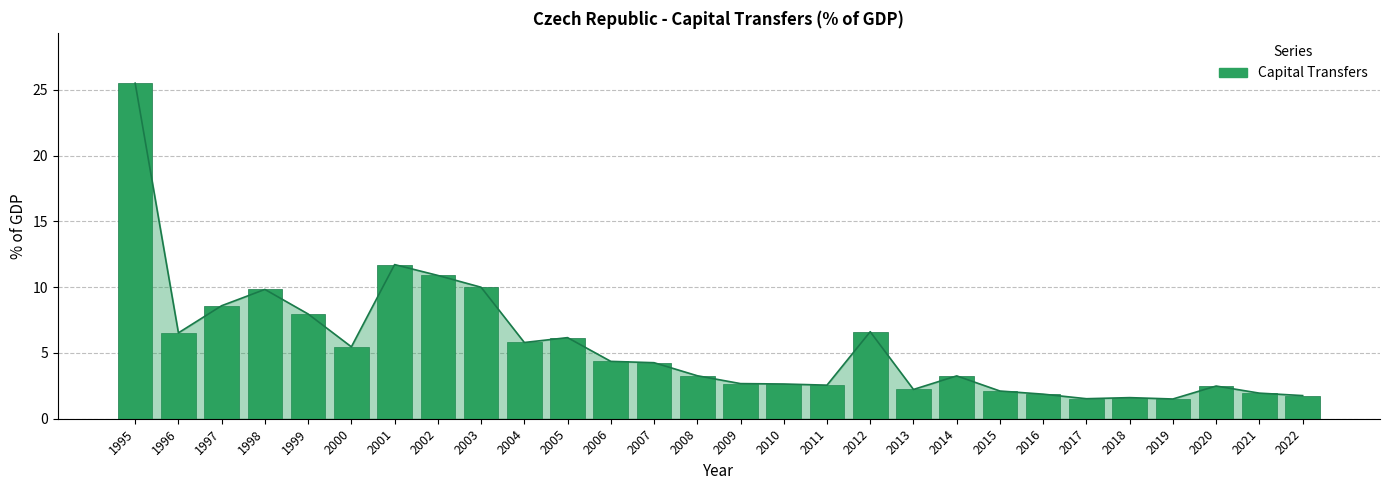

Reading left to right, list all the values displayed in this chart.

25.5	6.5	8.6	9.8	8.0	5.5	11.7	10.9	10.0	5.8	6.2	4.4	4.3	3.3	2.7	2.6	2.6	6.6	2.2	3.3	2.1	1.9	1.5	1.6	1.5	2.5	1.9	1.8